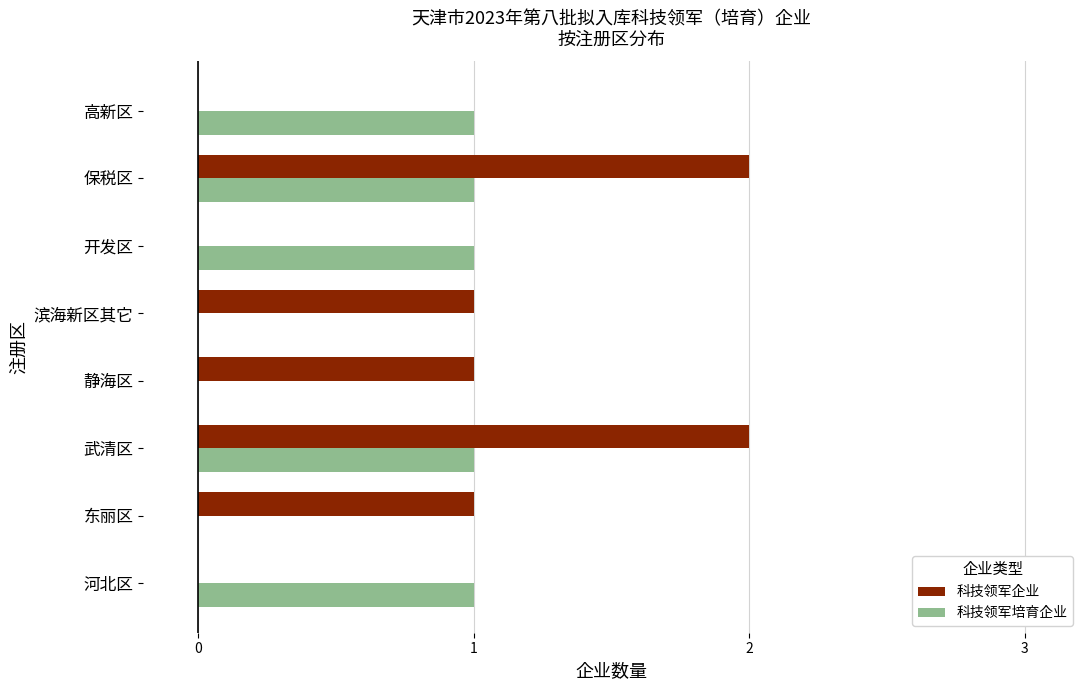

What is the sum of all 科技领军企业 values?

7